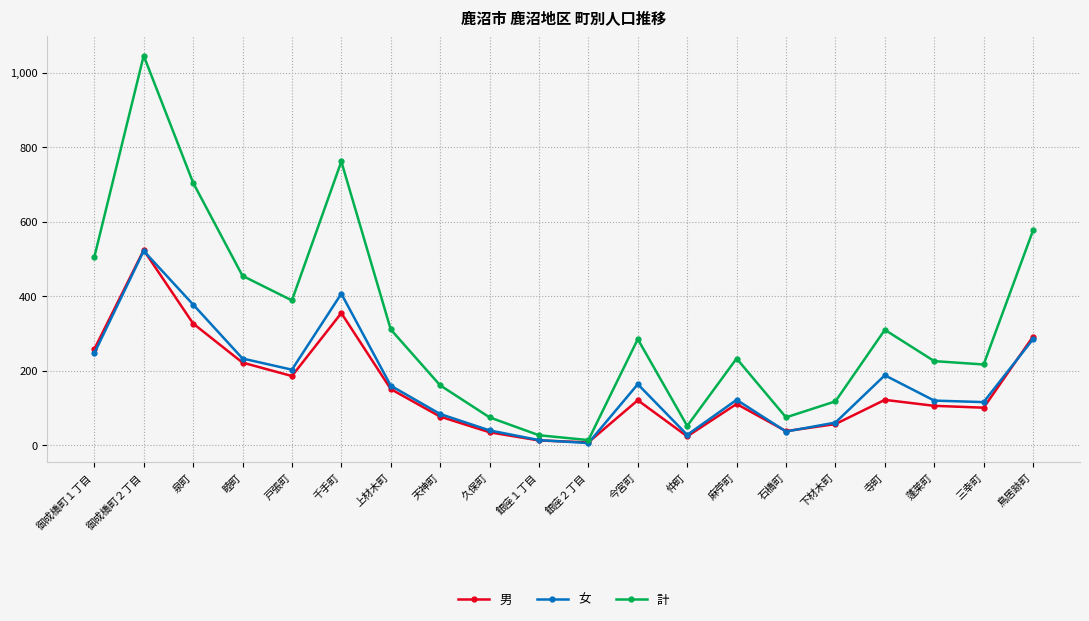

What is the label of the 5th point from the right?

下材木町